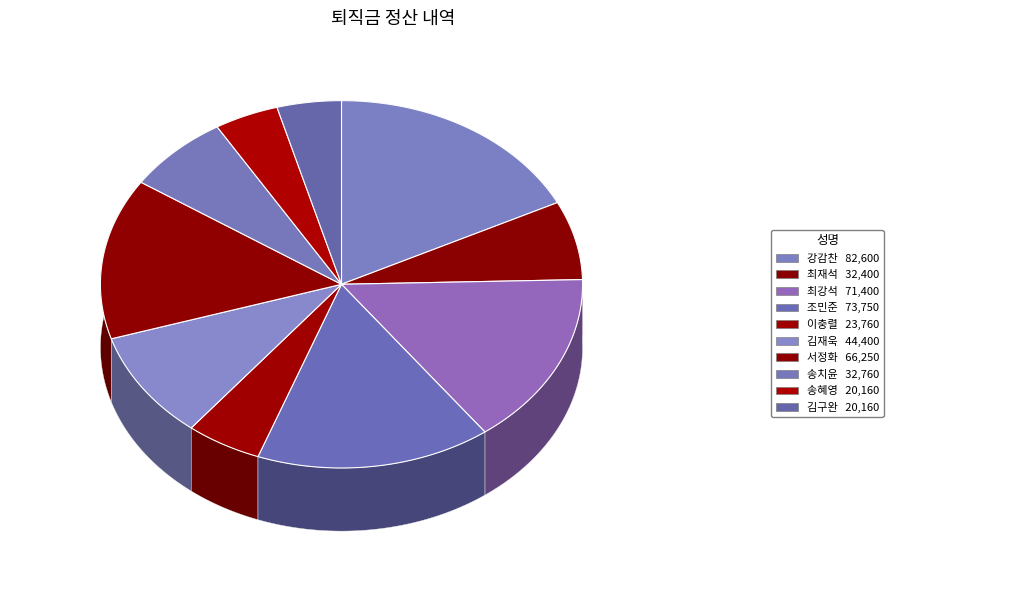

Is there a majority slice in this chart?

No